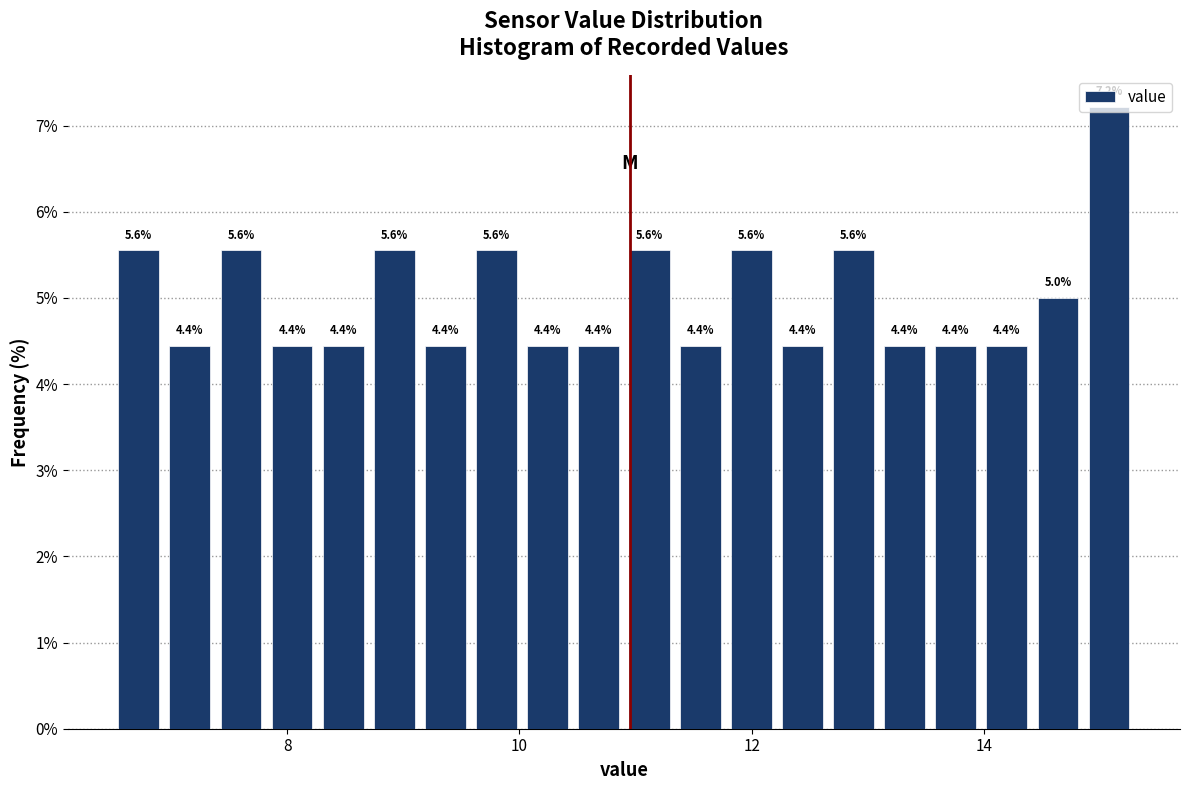

Around what value on the x-axis is the tallest bar? Give the approximate position of its centre, as read against the axis.

15.0